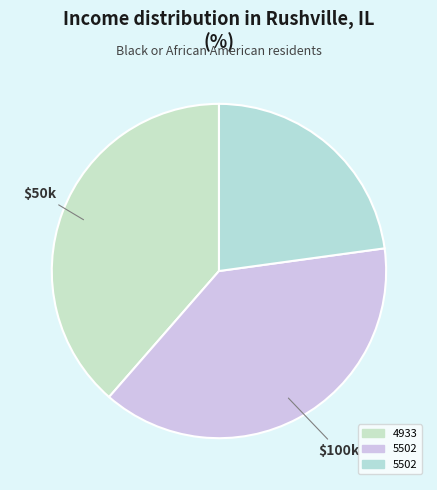

How many segments does this pie chart have?

3